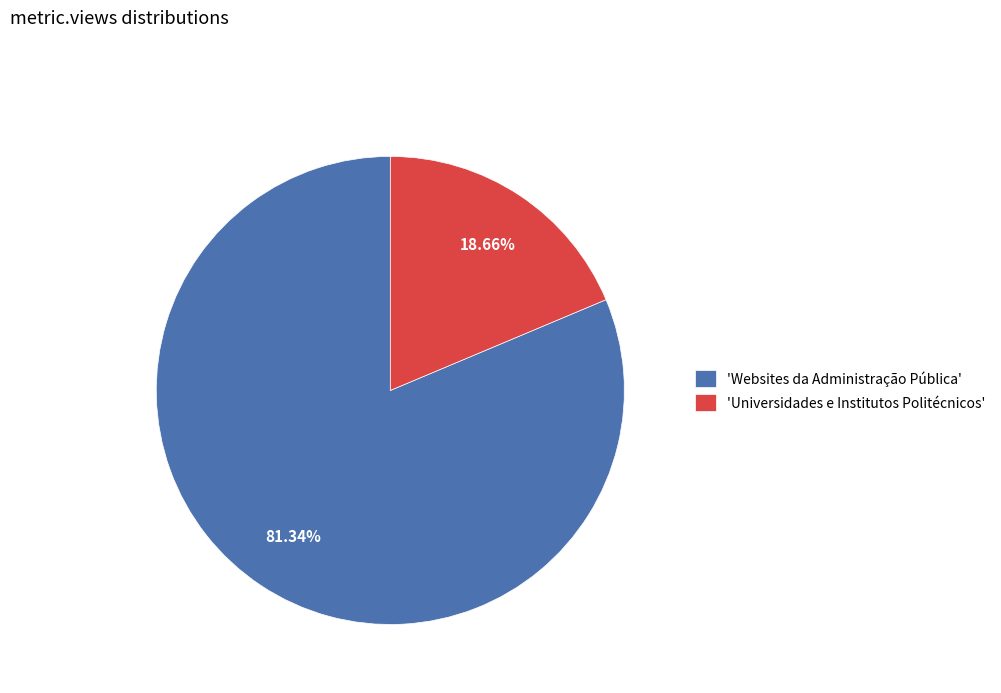

Is there any slice that represents more than half of the pie?

Yes